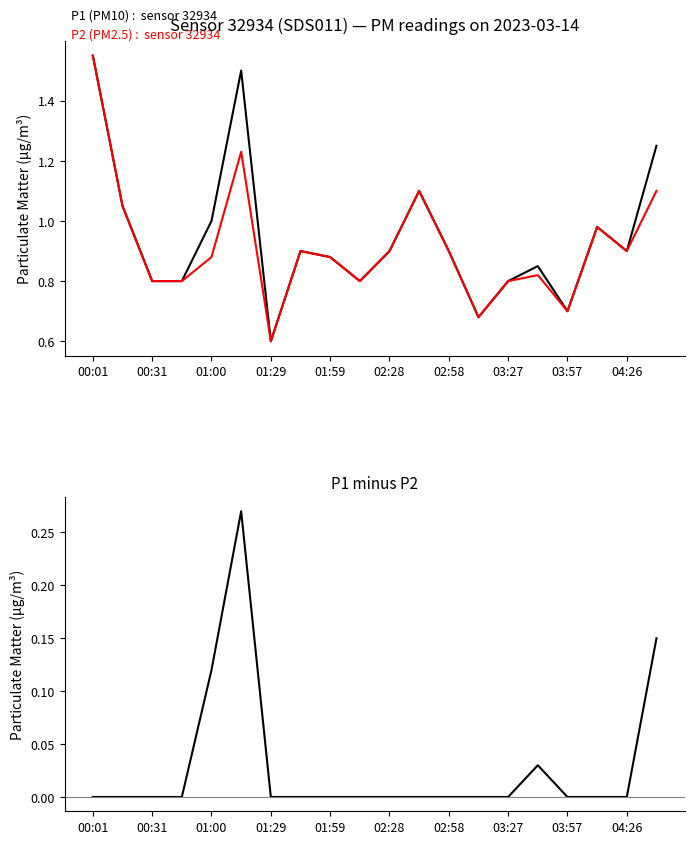

Reading right to left, extract all data points from this chart.

P1 (PM10): 1.2	0.9	1.0	0.7	0.8	0.8	0.7	0.9	1.1	0.9	0.8	0.9	0.9	0.6	1.5	1.0	0.8	0.8	1.1	1.6
P2 (PM2.5): 1.1	0.9	1.0	0.7	0.8	0.8	0.7	0.9	1.1	0.9	0.8	0.9	0.9	0.6	1.2	0.9	0.8	0.8	1.1	1.6
P1 - P2: 0.1	0.0	0.0	0.0	0.0	0.0	0.0	0.0	0.0	0.0	0.0	0.0	0.0	0.0	0.3	0.1	0.0	0.0	0.0	0.0